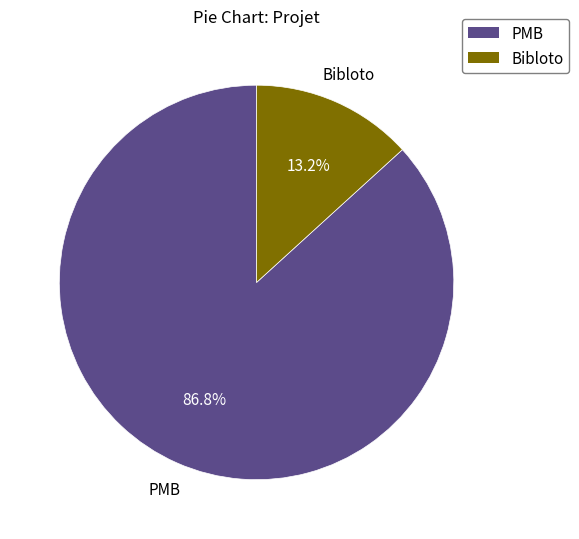

Rank the categories by value from highest to lowest.

PMB, Bibloto